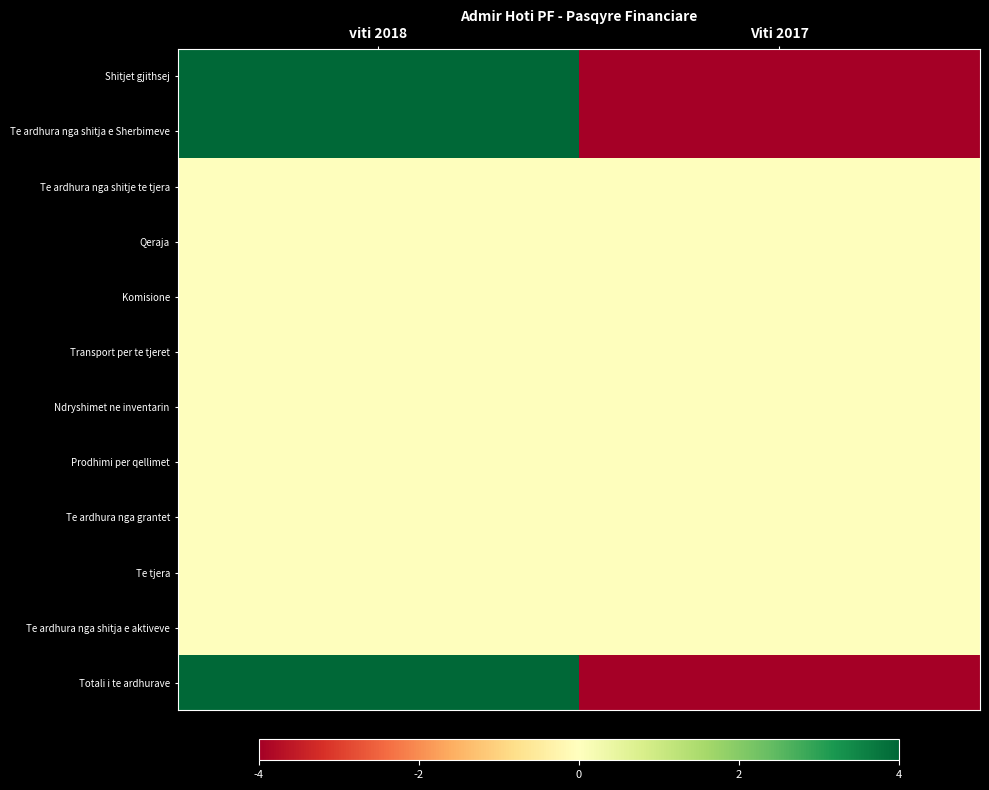

What is the difference between the highest and lowest values at Viti 2017?

4